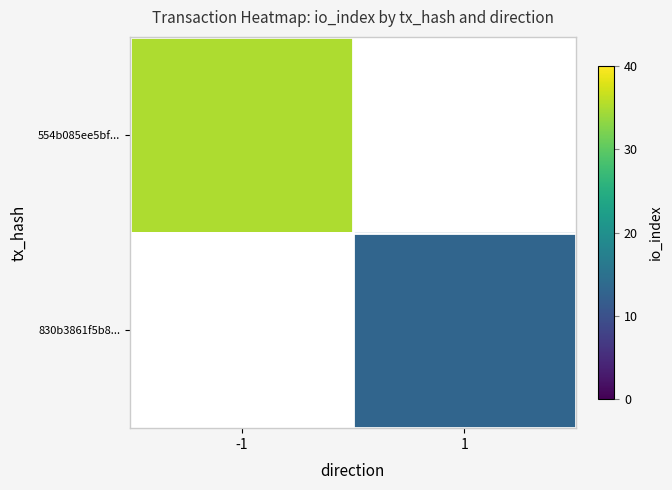

How many positive values does the 830b3861f5b8... series have?

1